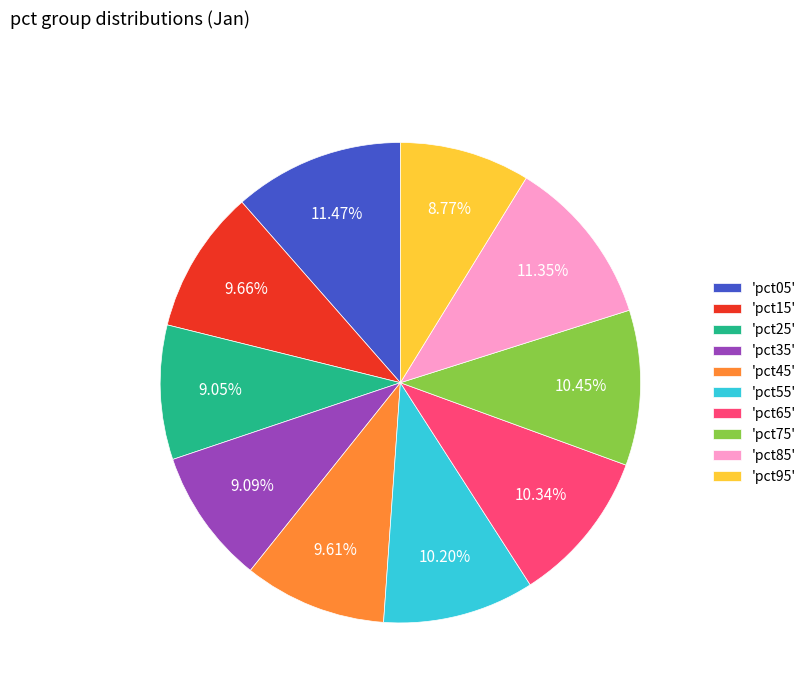

Is the sum of 'pct85' and 'pct05' greater than half?

No